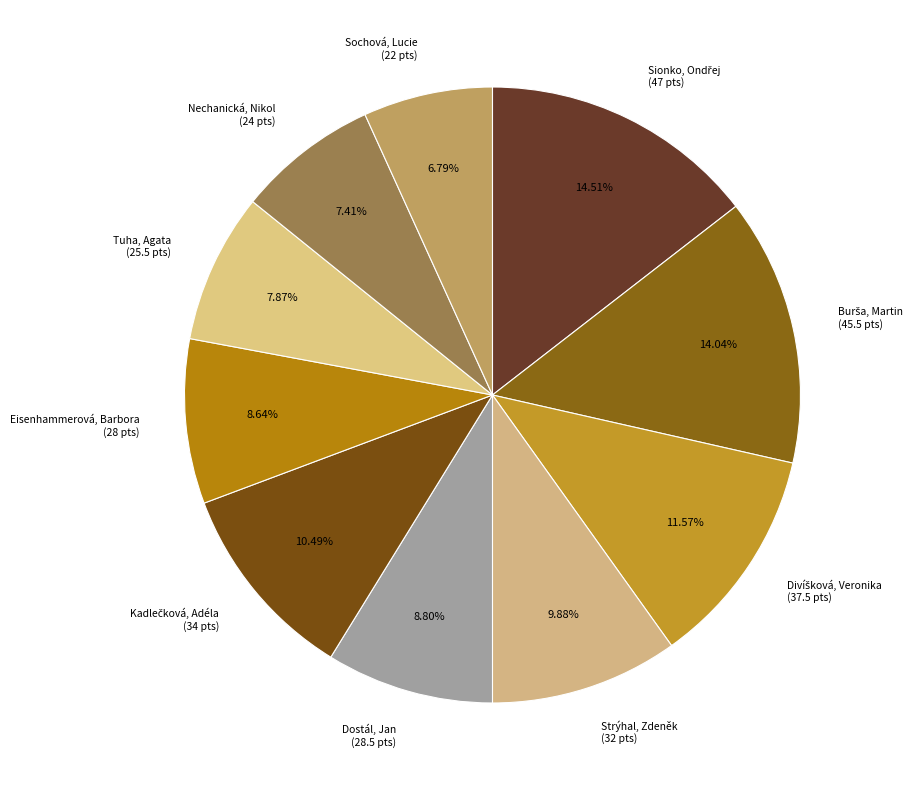

Does Tuha, Agata (25.5 pts) account for over 50% of the chart?

No